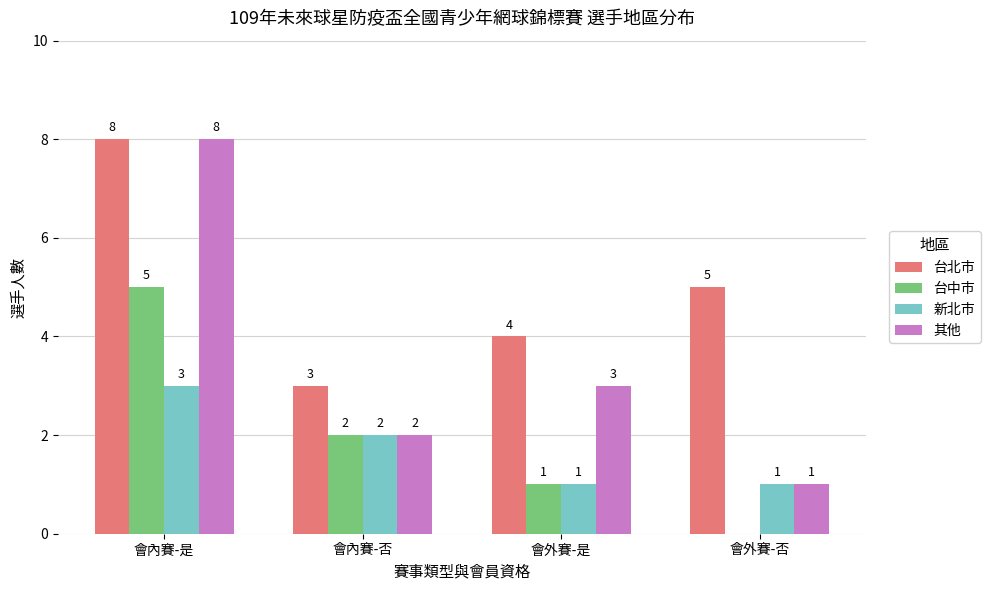

At which category is the sum across all series the highest?

會內賽-是